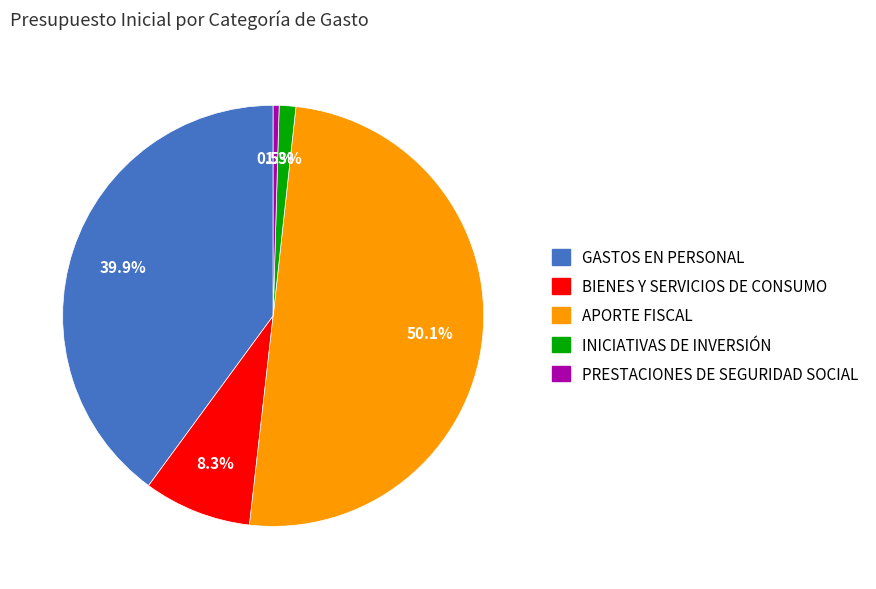

What percentage do GASTOS EN PERSONAL and INICIATIVAS DE INVERSIÓN together represent?

41.2%